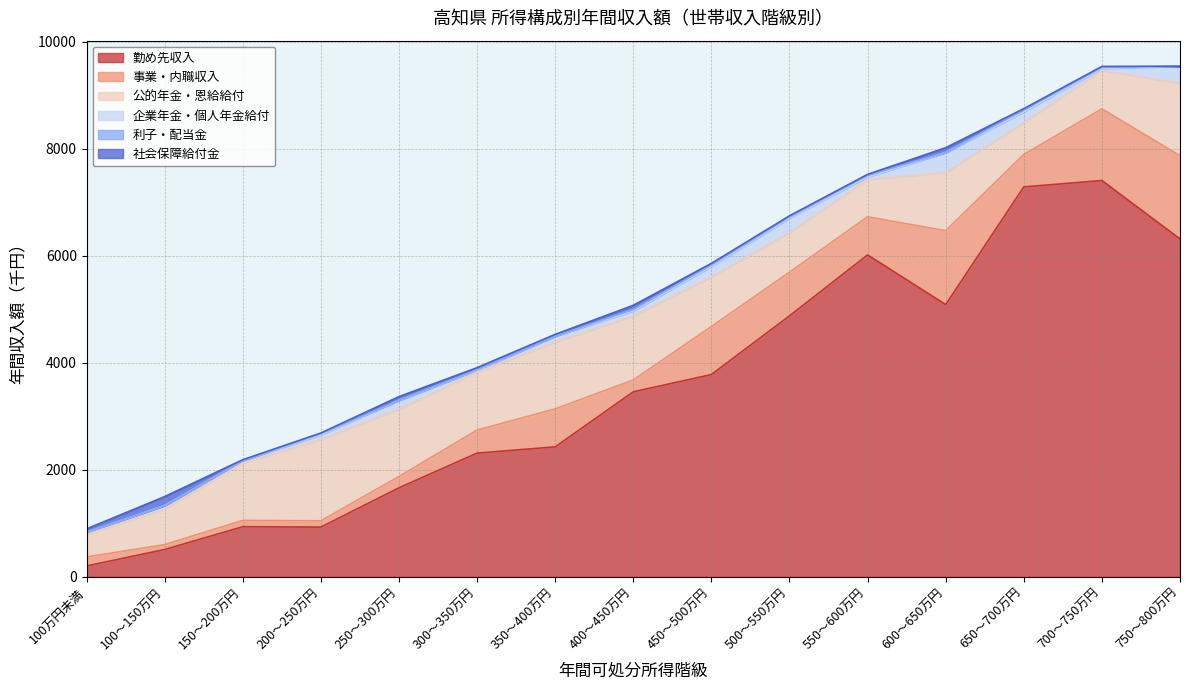

Reading left to right, list all the values displayed in this chart.

勤め先収入: 100万円未満=202	100～150万円=509	150～200万円=935	200～250万円=928	250～300万円=1662	300～350万円=2310	350～400万円=2427	400～450万円=3455	450～500万円=3778	500～550万円=4874	550～600万円=6013	600～650万円=5085	650～700万円=7284	700～750万円=7403	750～800万円=6311
事業・内職収入: 100万円未満=168	100～150万円=91	150～200万円=118	200～250万円=117	250～300万円=211	300～350万円=431	350～400万円=709	400～450万円=222	450～500万円=897	500～550万円=816	550～600万円=712	600～650万円=1380	650～700万円=606	700～750万円=1338	750～800万円=1556
公的年金・恩給給付: 100万円未満=423	100～150万円=666	150～200万円=1073	200～250万円=1521	250～300万円=1261	300～350万円=1084	350～400万円=1249	400～450万円=1196	450～500万円=928	500～550万円=740	550～600万円=698	600～650万円=1089	650～700万円=593	700～750万円=722	750～800万円=1353
企業年金・個人年金給付: 100万円未満=38	100～150万円=65	150～200万円=44	200～250万円=86	250～300万円=162	300～350万円=35	350～400万円=109	400～450万円=95	450～500万円=197	500～550万円=272	550～600万円=48	600～650万円=370	650～700万円=205	700～750万円=33	750～800万円=319
利子・配当金: 100万円未満=1	100～150万円=0	150～200万円=3	200～250万円=22	250～300万円=4	300～350万円=11	350～400万円=4	400～450万円=26	450～500万円=29	500～550万円=20	550～600万円=31	600～650万円=4	650～700万円=40	700～750万円=21	750～800万円=0
社会保障給付金: 100万円未満=63	100～150万円=167	150～200万円=14	200～250万円=12	250～300万円=66	300～350万円=36	350～400万円=31	400～450万円=78	450～500万円=26	500～550万円=22	550～600万円=16	600～650万円=88	650～700万円=18	700～750万円=18	750～800万円=0